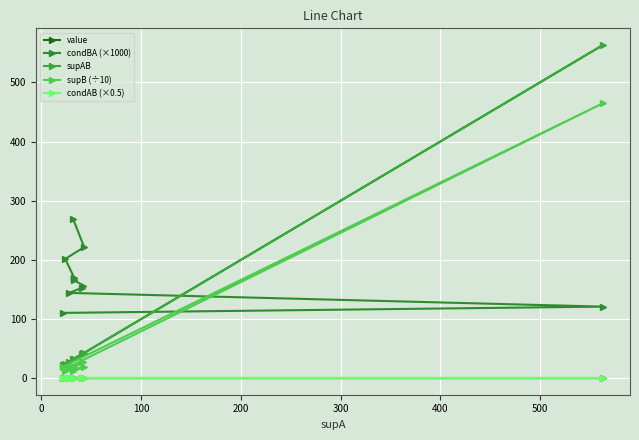

Rank the series at 200 from highest to lowest value.

condBA (×1000), supAB, supB (÷10), value, condAB (×0.5)